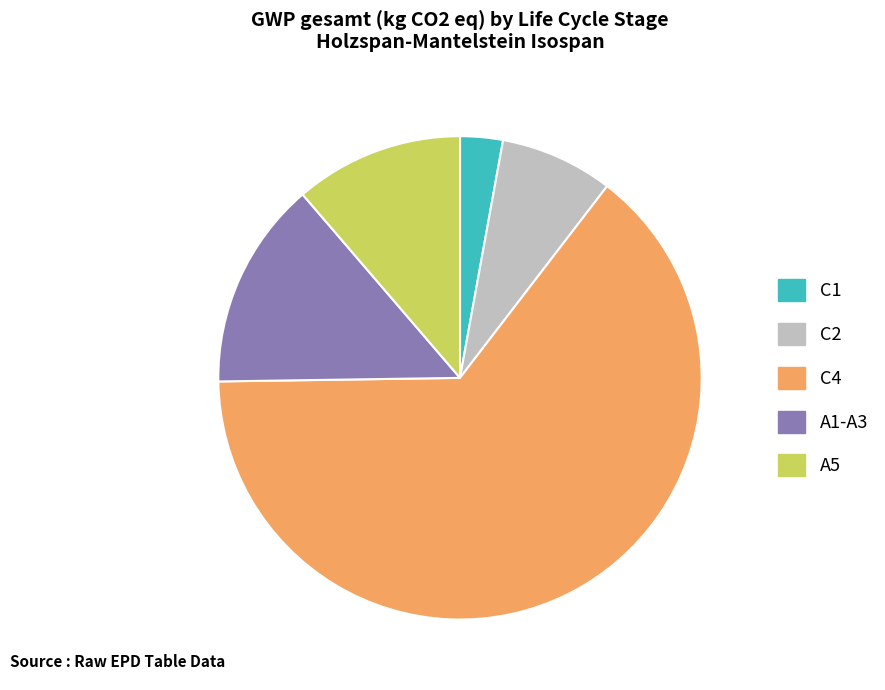

What is the smallest slice in the pie chart?

C1